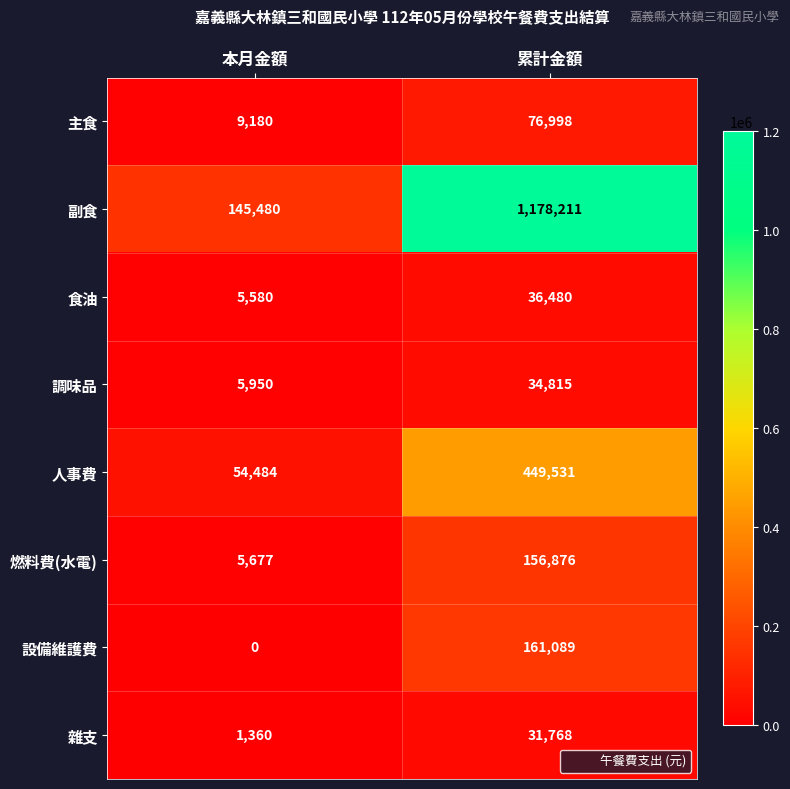

What value does the 食油 series have at 本月金額, to the nearest 10?

5580